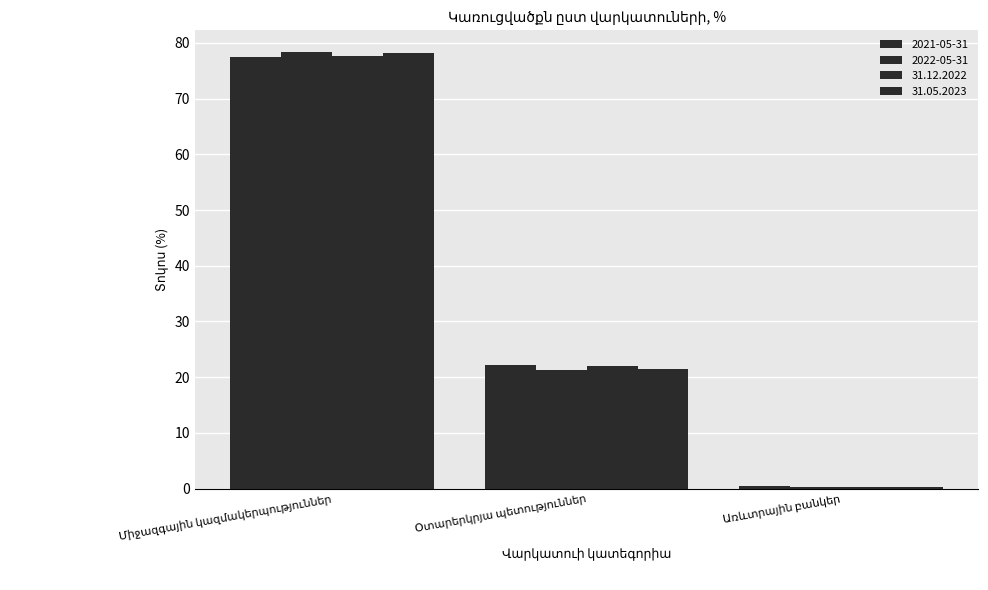

How many bars are there in each group?

4